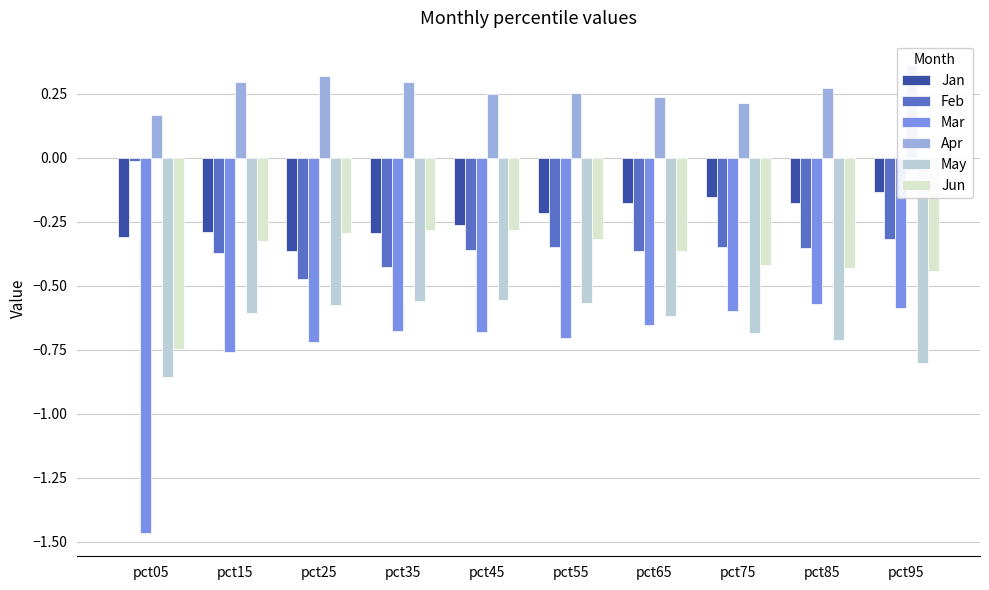

Count the number of data series in this chart.

6